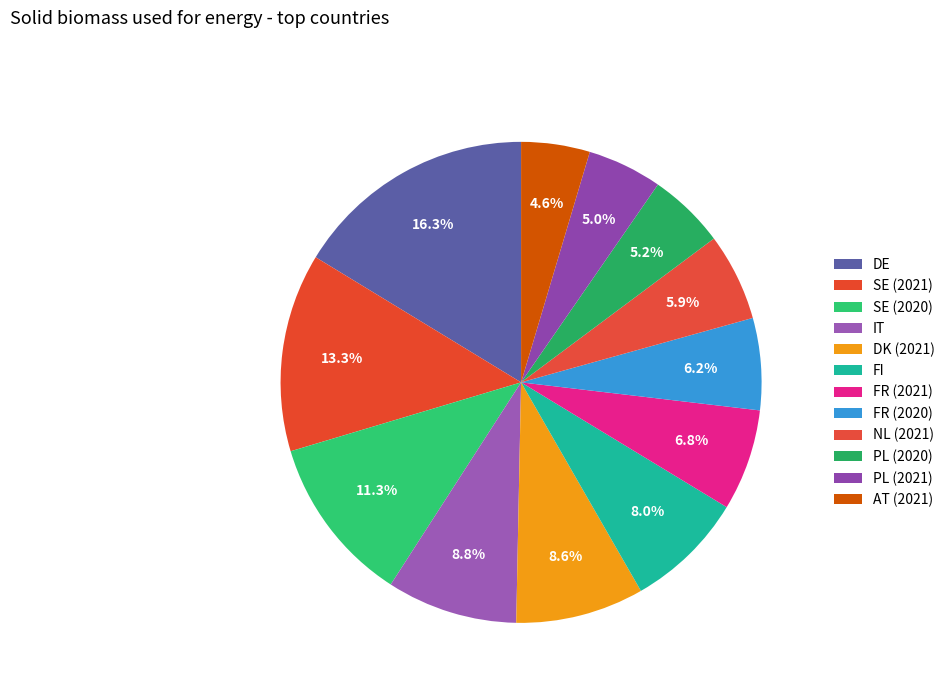

Combined, do DK (2021) and IT account for over 50%?

No